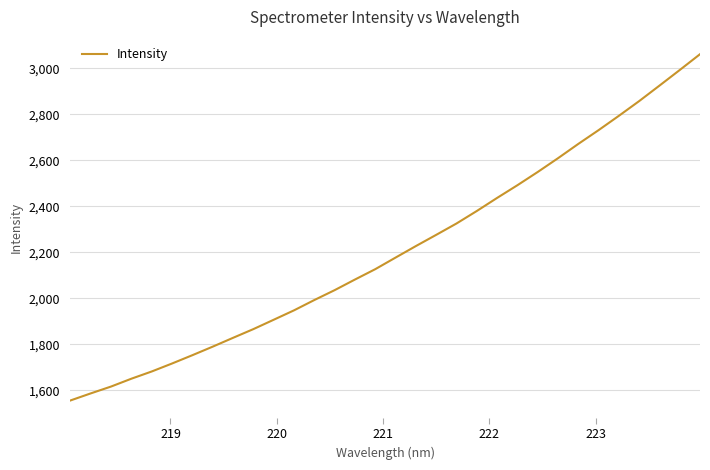

What is the minimum value shown in the chart?

1556.3